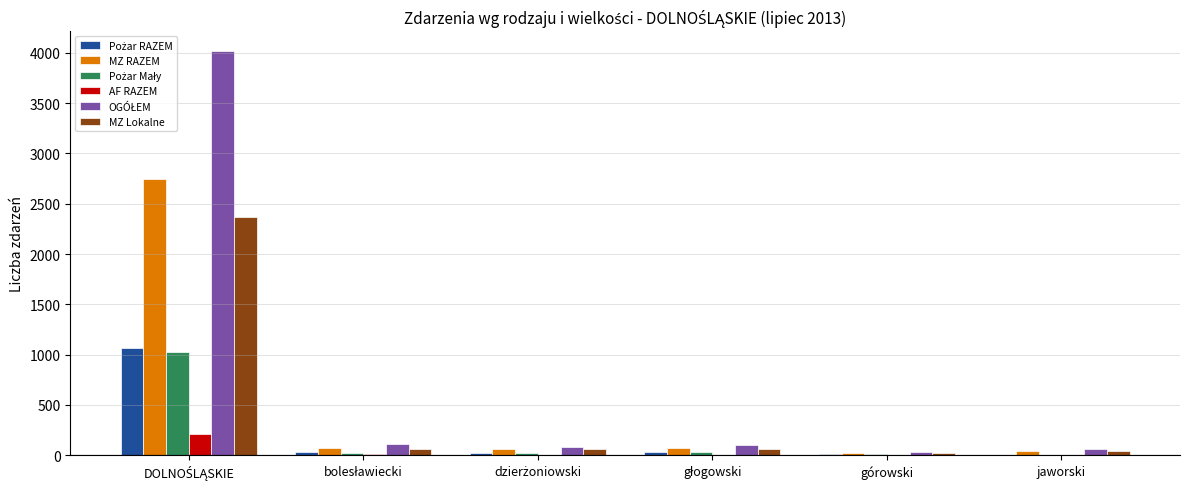

How many data points does each series have?

6